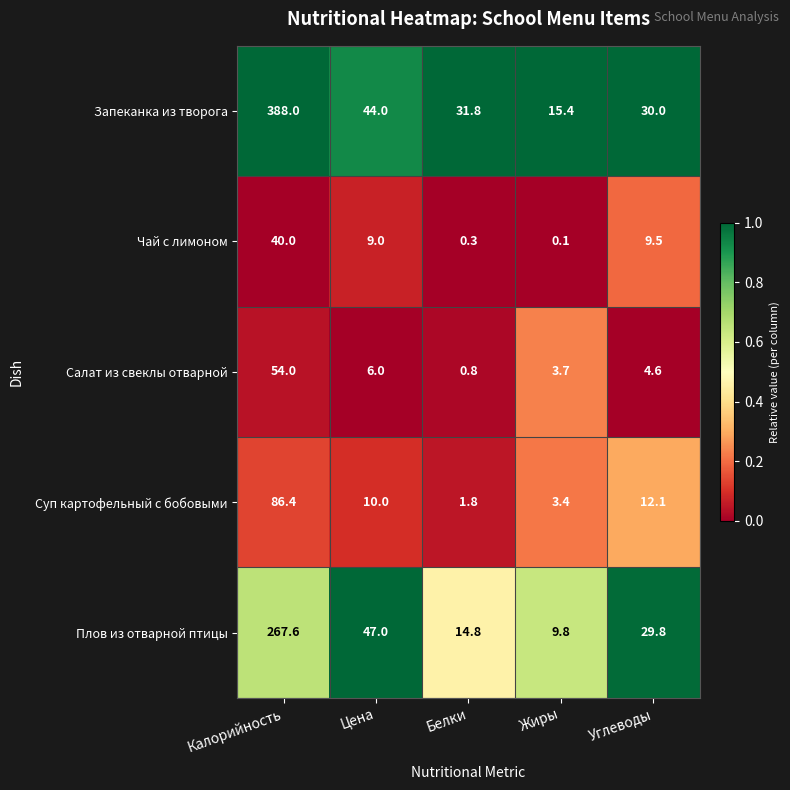

Count the number of categories in the chart.

5